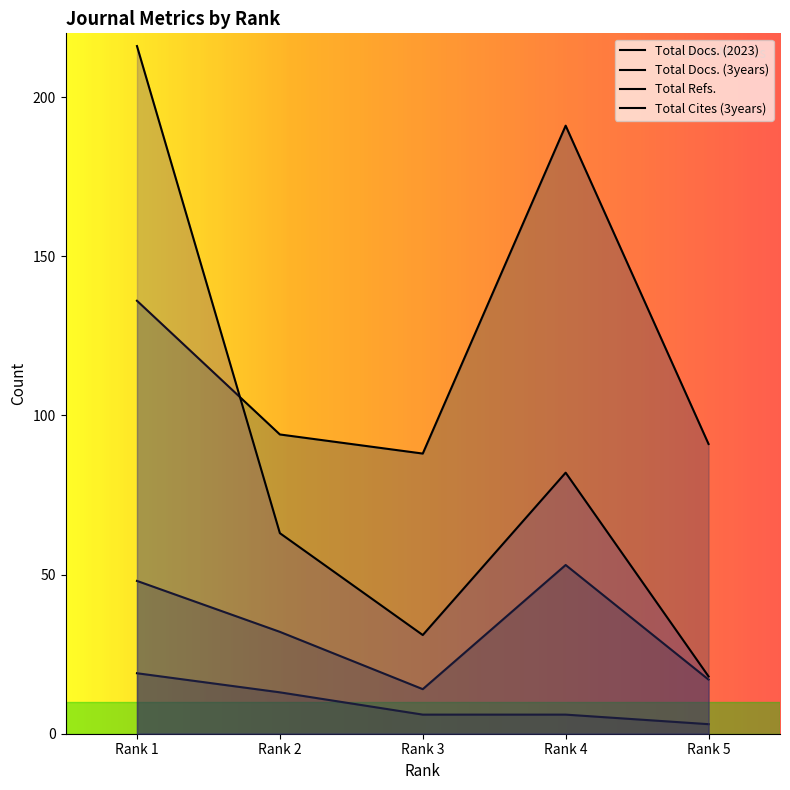

Which series has the largest total across all categories?

Total Refs.